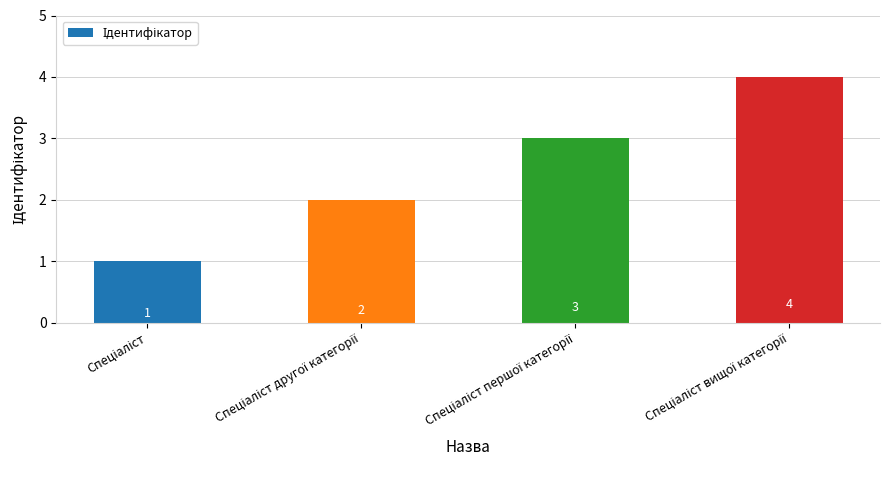

Count the number of data series in this chart.

1